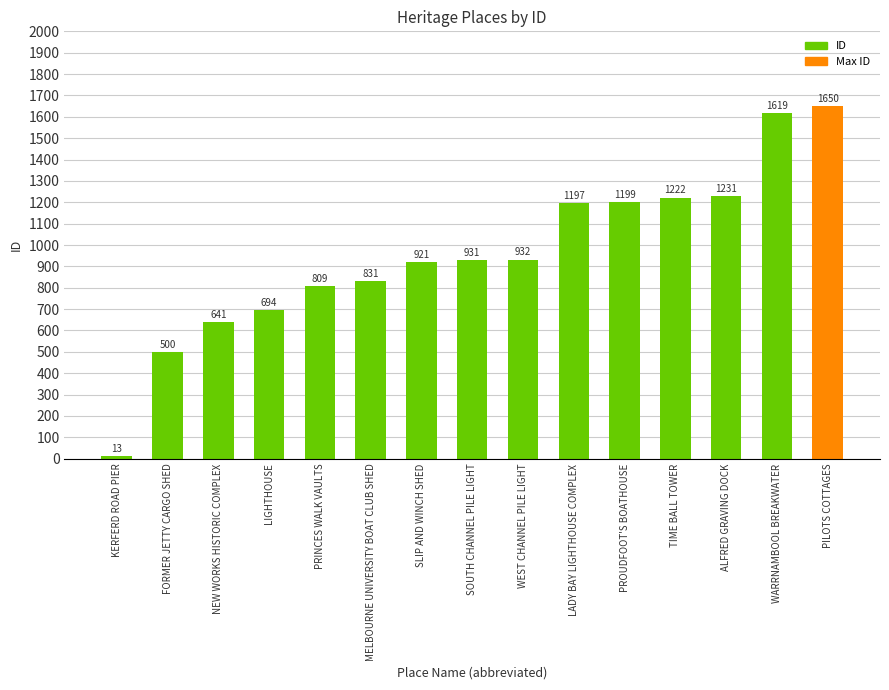

Rank the categories by value from lowest to highest.

KERFERD ROAD PIER, FORMER JETTY CARGO SHED, NEW WORKS HISTORIC COMPLEX, LIGHTHOUSE, PRINCES WALK VAULTS, MELBOURNE UNIVERSITY BOAT CLUB SHED, SLIP AND WINCH SHED, SOUTH CHANNEL PILE LIGHT, WEST CHANNEL PILE LIGHT, LADY BAY LIGHTHOUSE COMPLEX, PROUDFOOT'S BOATHOUSE, TIME BALL TOWER, ALFRED GRAVING DOCK, WARRNAMBOOL BREAKWATER, PILOTS COTTAGES